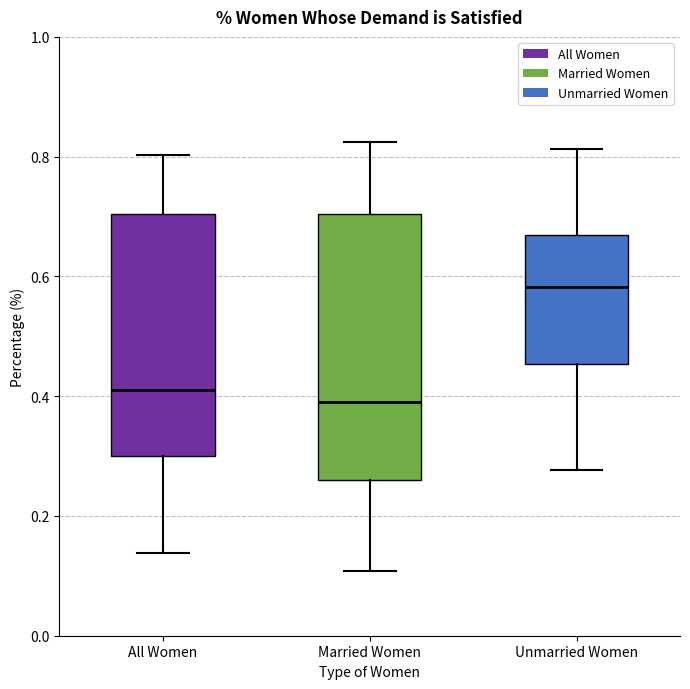

Reading left to right, transcribe this box plot: for each box, give where its median line is, the range the box spans, and where its two whiskers end, as read against the y-axis. The values are not printed on the chart, so give them approximately, as read against the axis.

All Women: median 0.40, box 0.30 to 0.70, whiskers 0.14 to 0.80
Married Women: median 0.40, box 0.26 to 0.70, whiskers 0.10 to 0.82
Unmarried Women: median 0.58, box 0.46 to 0.66, whiskers 0.28 to 0.82